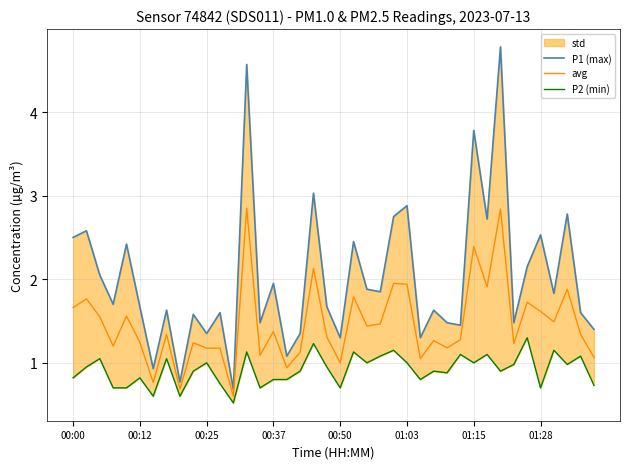

What is the sum of the P2 (min) values at 29 and 18?

2.3